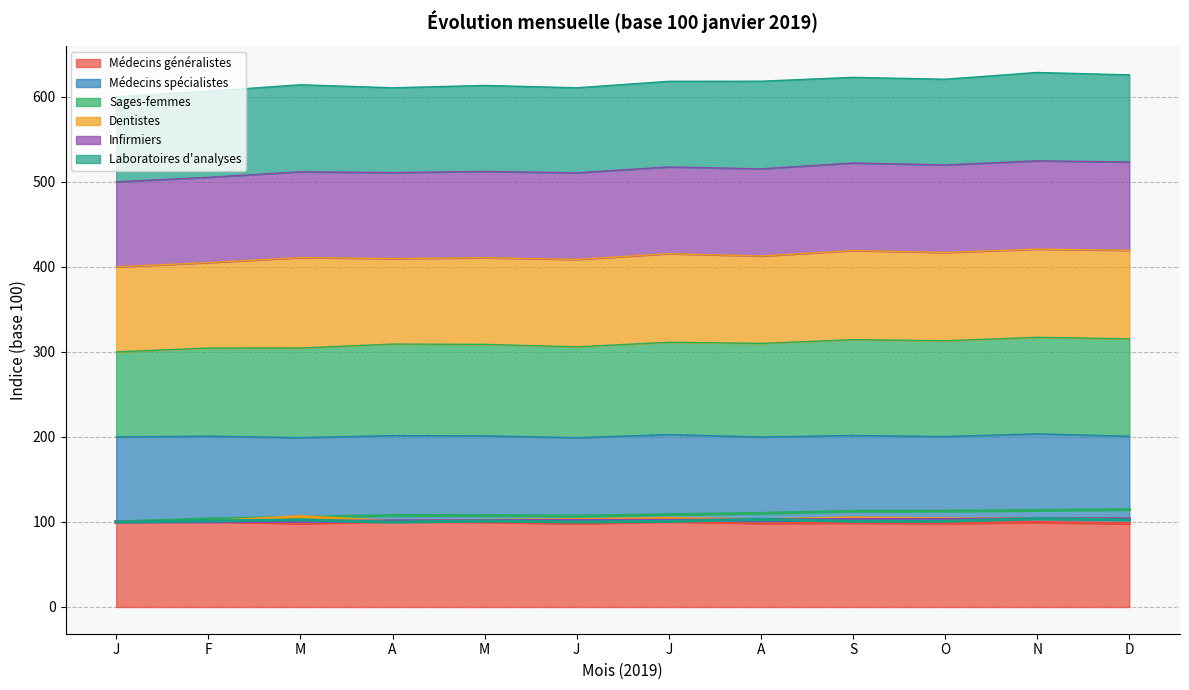

At which category does Laboratoires d'analyses reach its first local peak?

M